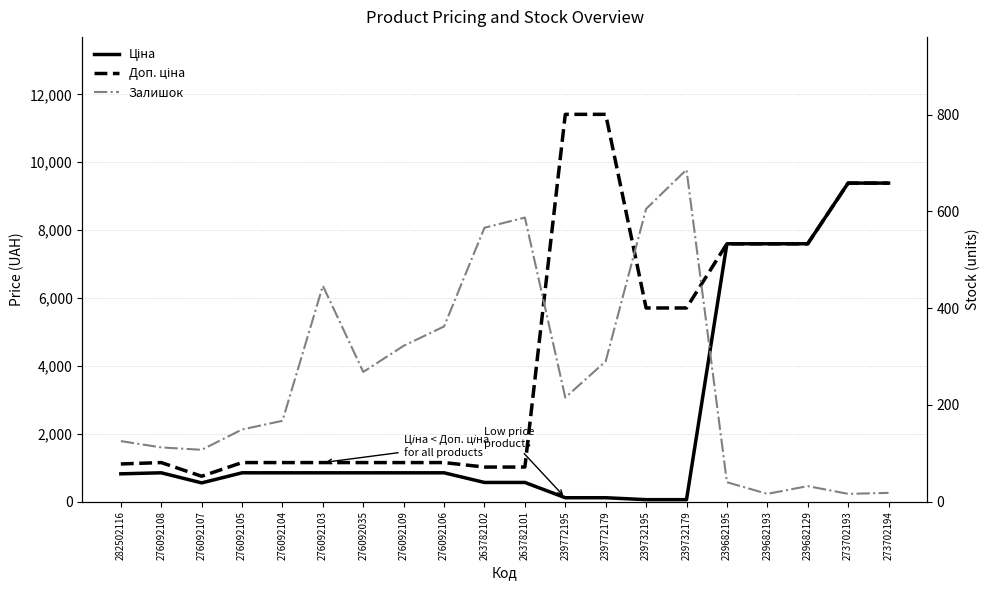

What is the label of the 2nd point from the left?

276092108